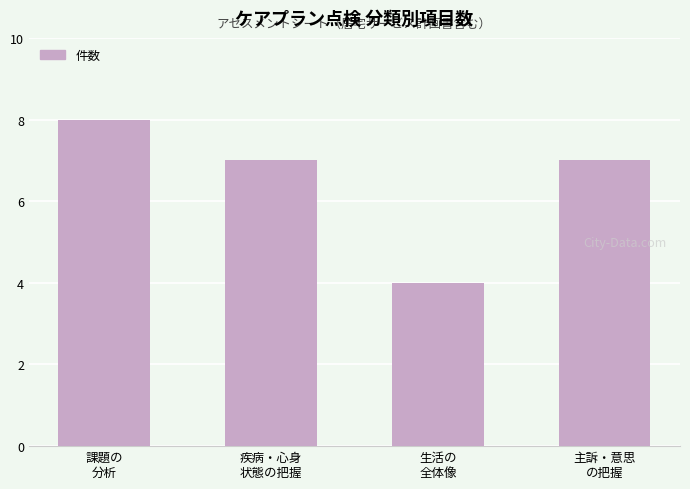

What is the sum of all values?

26